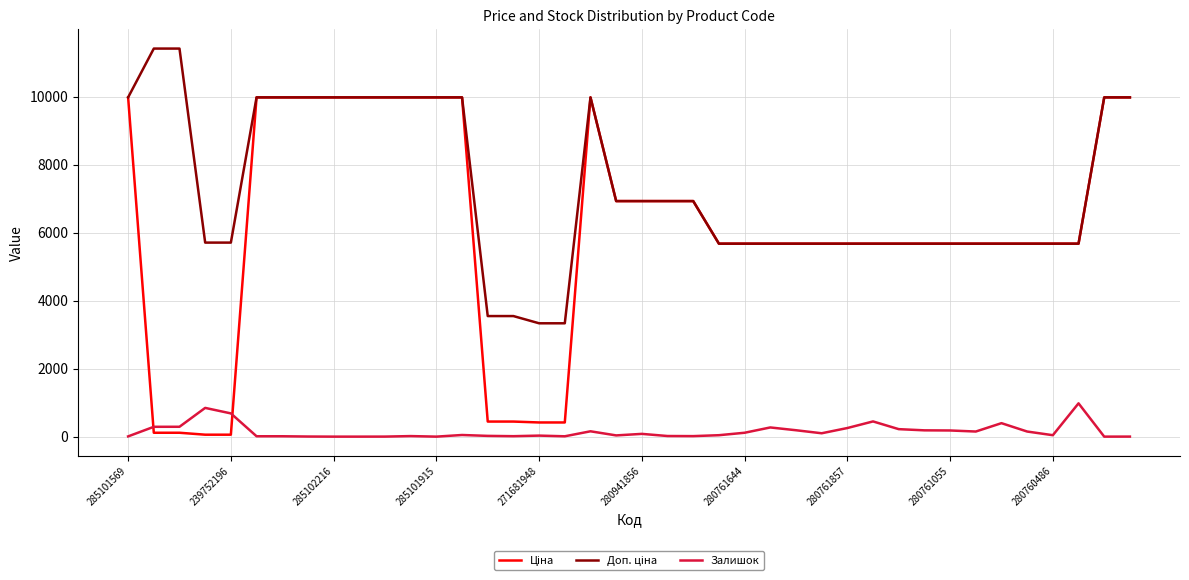

What is the maximum value shown in the chart?

11410.0